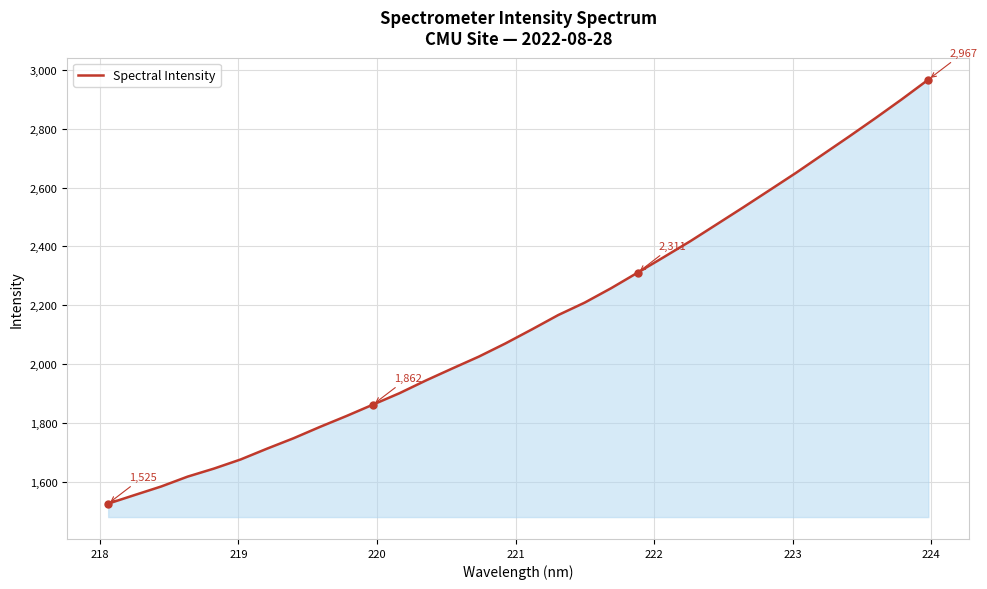

What is the difference between the maximum and minimum values?

1442.1